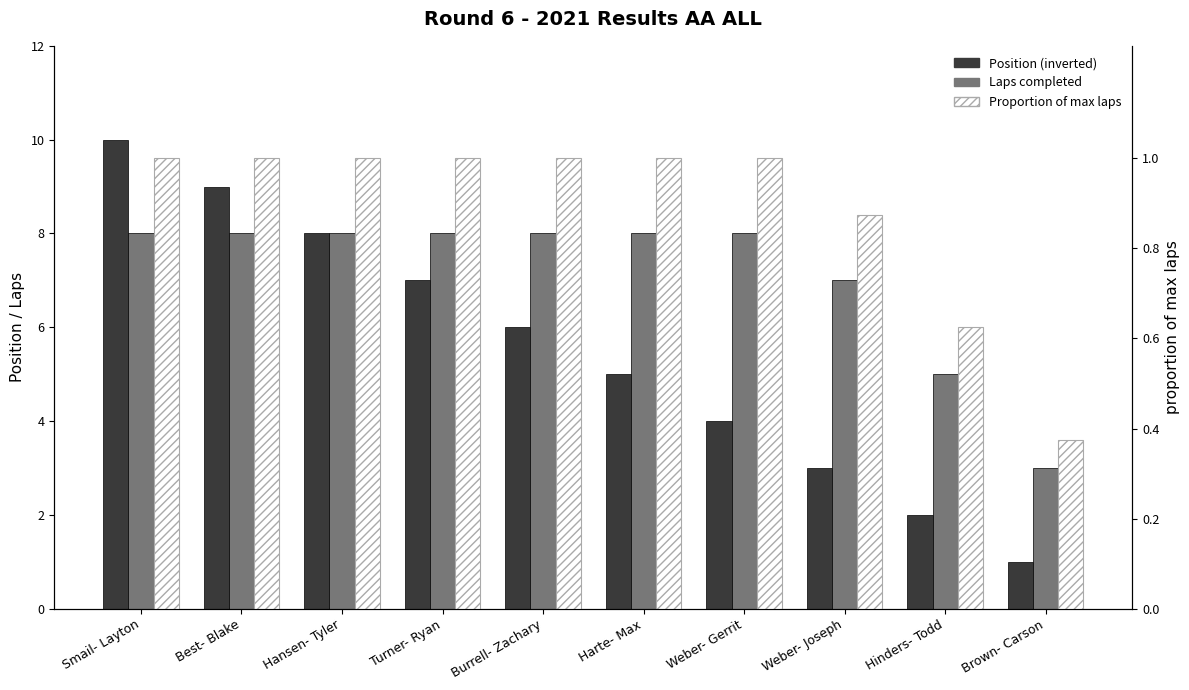

Reading left to right, what are all the values shown in this chart?

Position (inverted): Smail- Layton=10.0	Best- Blake=9.0	Hansen- Tyler=8.0	Turner- Ryan=7.0	Burrell- Zachary=6.0	Harte- Max=5.0	Weber- Gerrit=4.0	Weber- Joseph=3.0	Hinders- Todd=2.0	Brown- Carson=1.0
Laps completed: Smail- Layton=8.0	Best- Blake=8.0	Hansen- Tyler=8.0	Turner- Ryan=8.0	Burrell- Zachary=8.0	Harte- Max=8.0	Weber- Gerrit=8.0	Weber- Joseph=7.0	Hinders- Todd=5.0	Brown- Carson=3.0
Proportion of max laps: Smail- Layton=1.0	Best- Blake=1.0	Hansen- Tyler=1.0	Turner- Ryan=1.0	Burrell- Zachary=1.0	Harte- Max=1.0	Weber- Gerrit=1.0	Weber- Joseph=0.9	Hinders- Todd=0.6	Brown- Carson=0.4